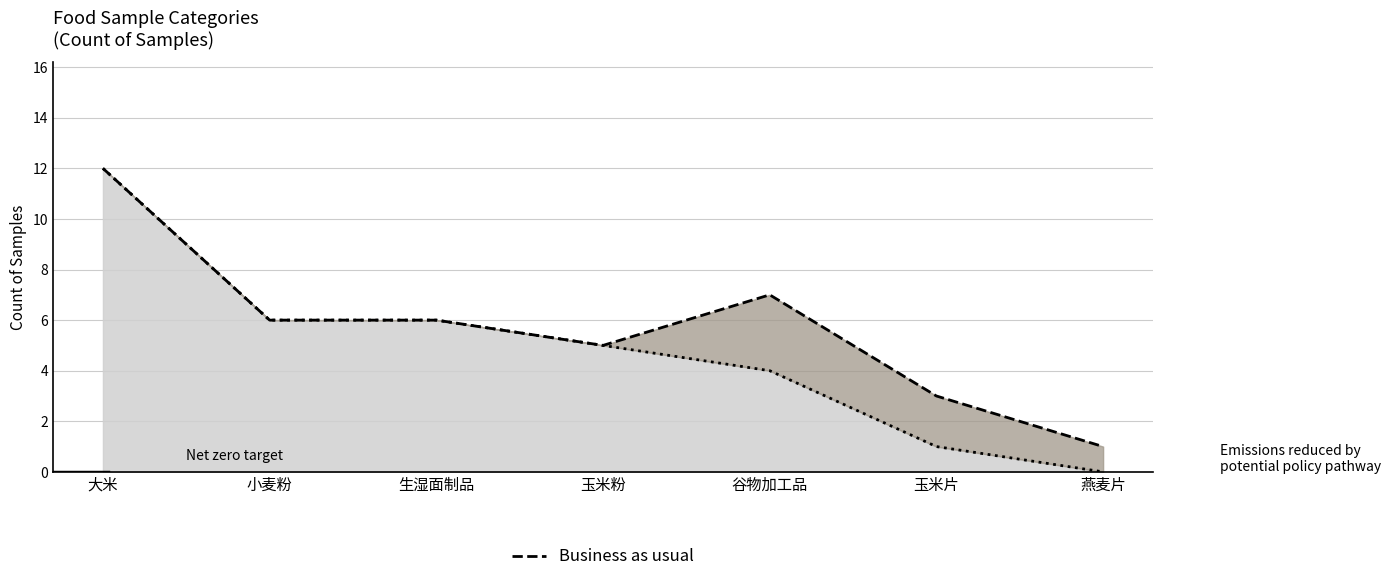

How many lines are shown in the chart?

1